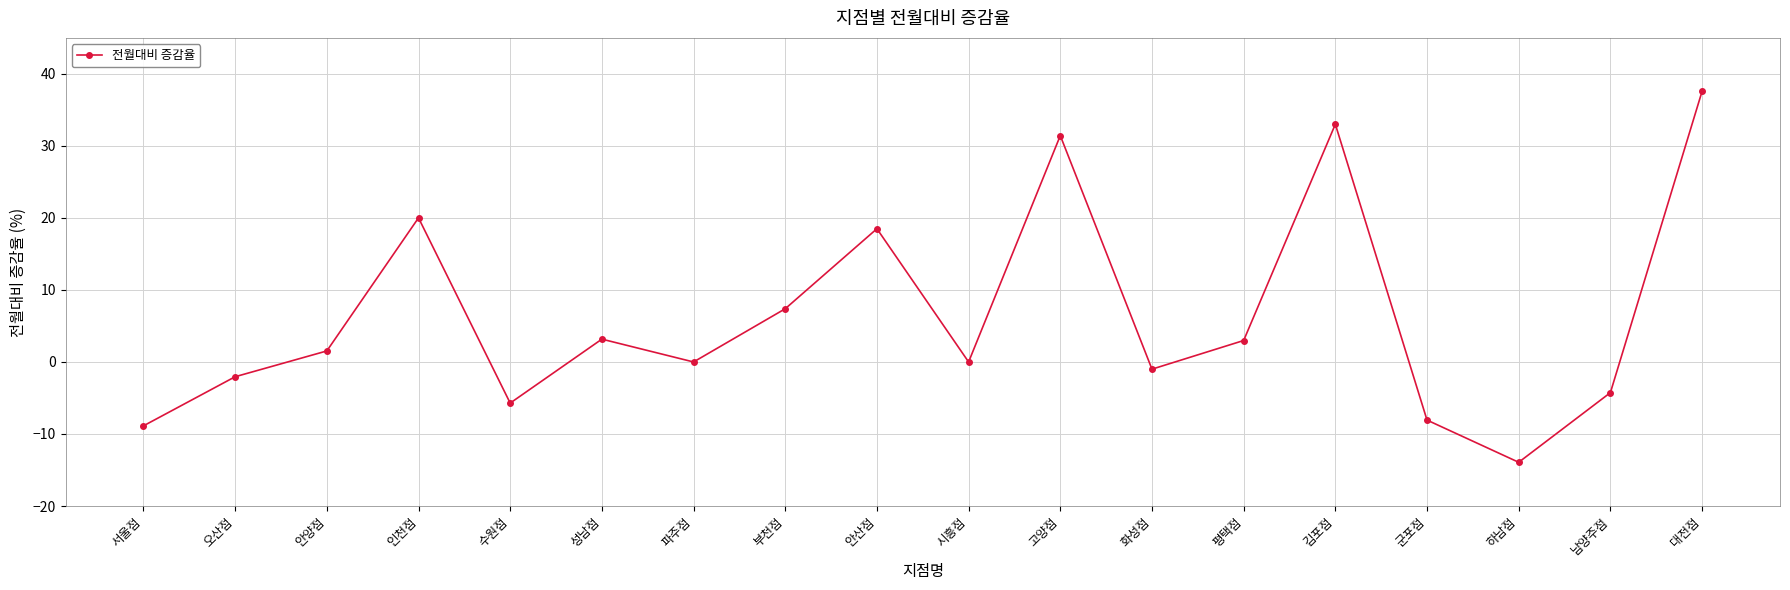

What is the label of the 13th point from the left?

평택점